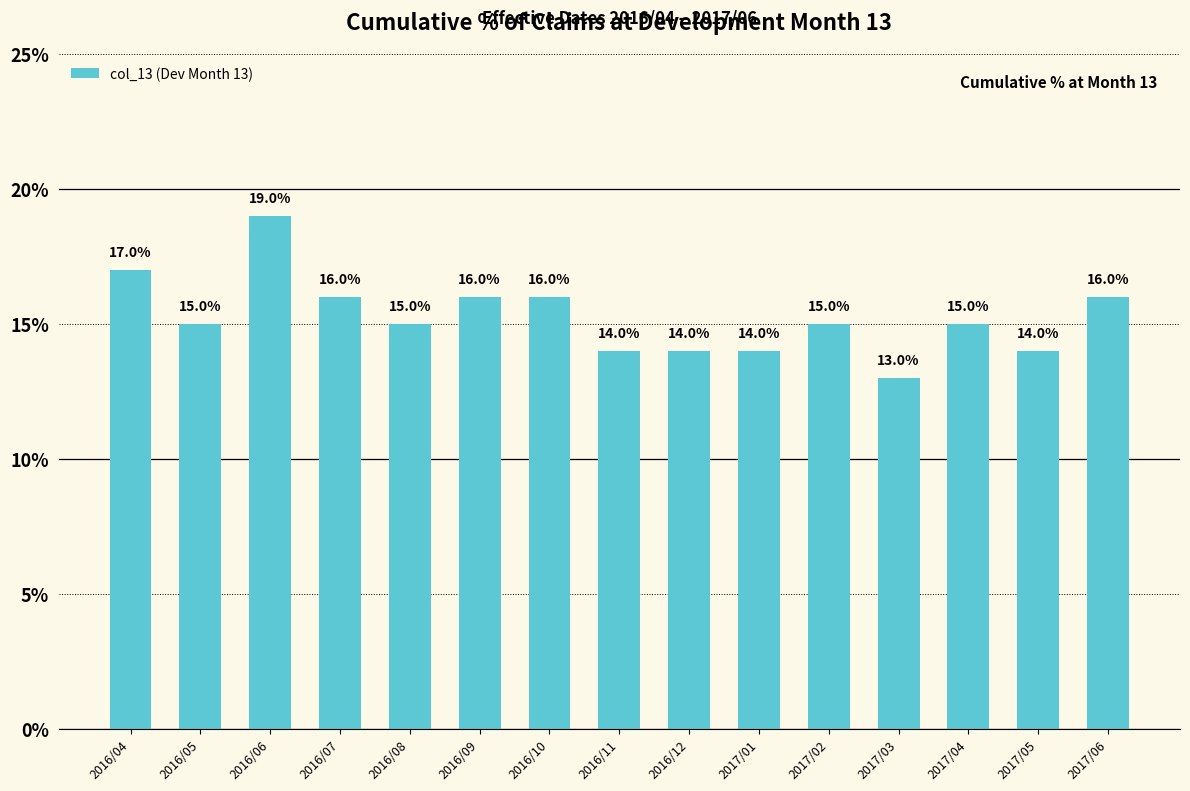

At which category does the chart reach its peak across all series?

2016/06